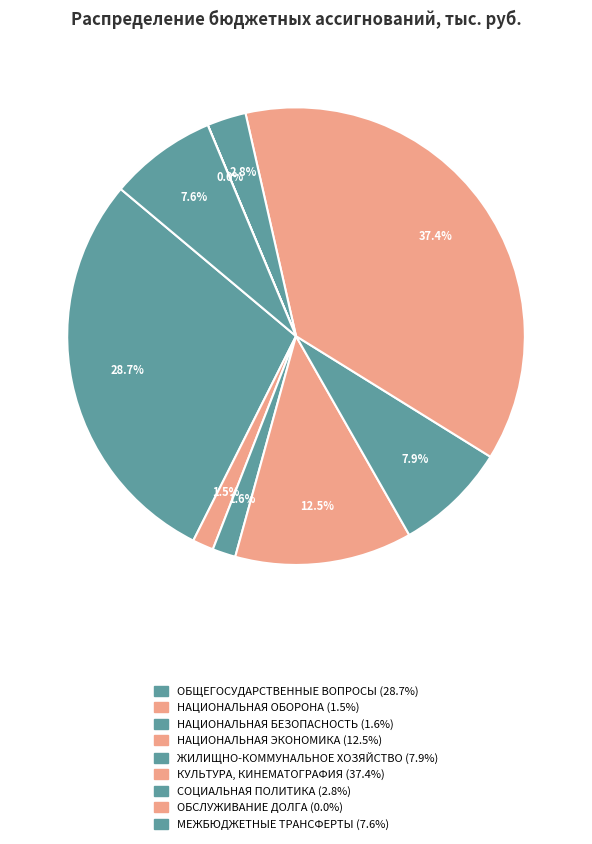

Does СОЦИАЛЬНАЯ ПОЛИТИКА account for over 50% of the chart?

No